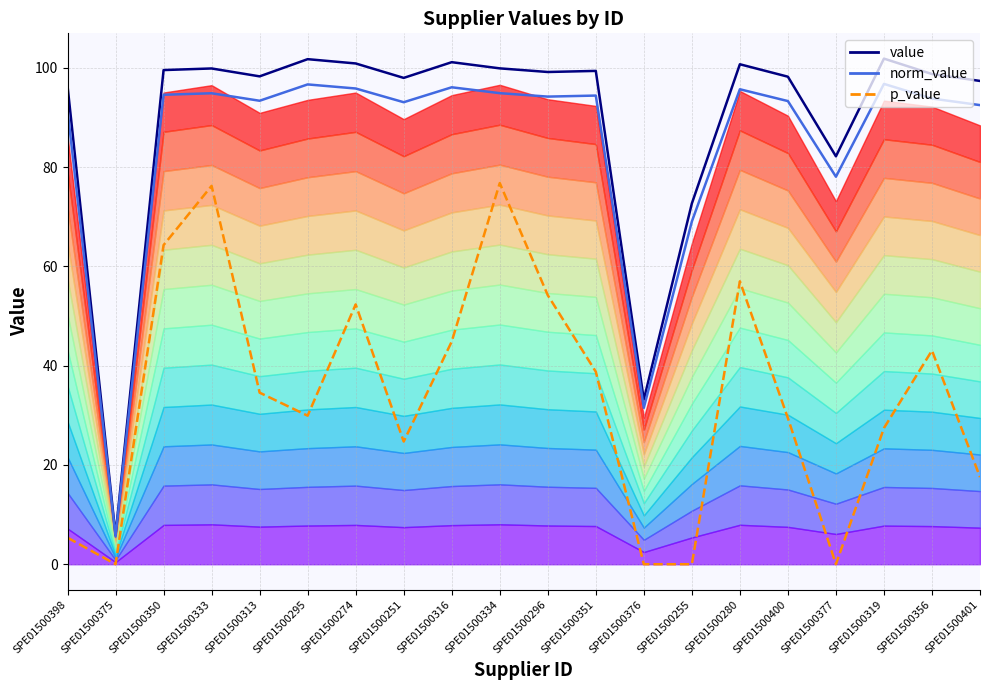

What is the label of the 17th point from the right?

SPE01500333